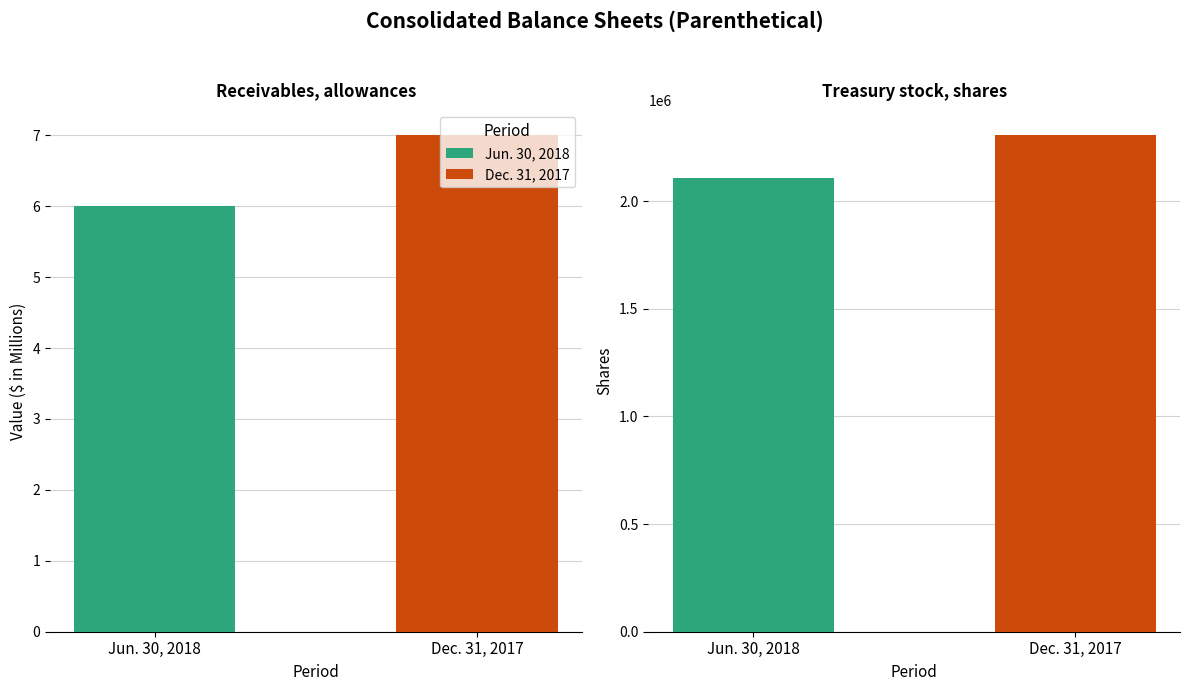

What position from the right is Receivables, allowances?

2